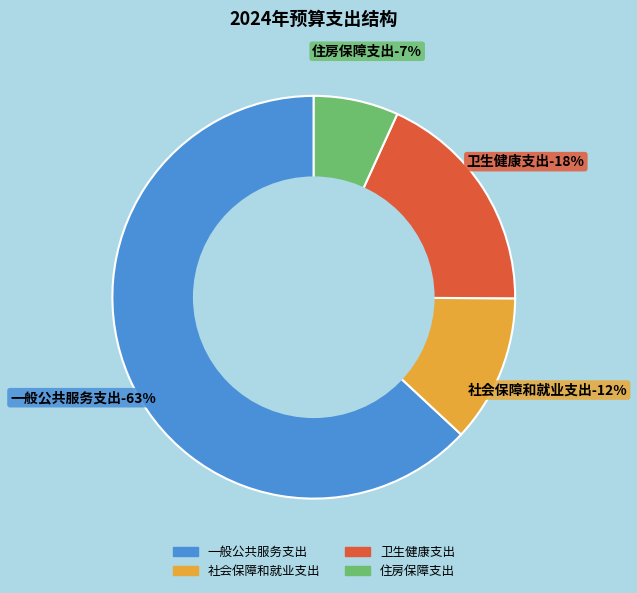

Does 一般公共服务支出 account for over 50% of the chart?

Yes